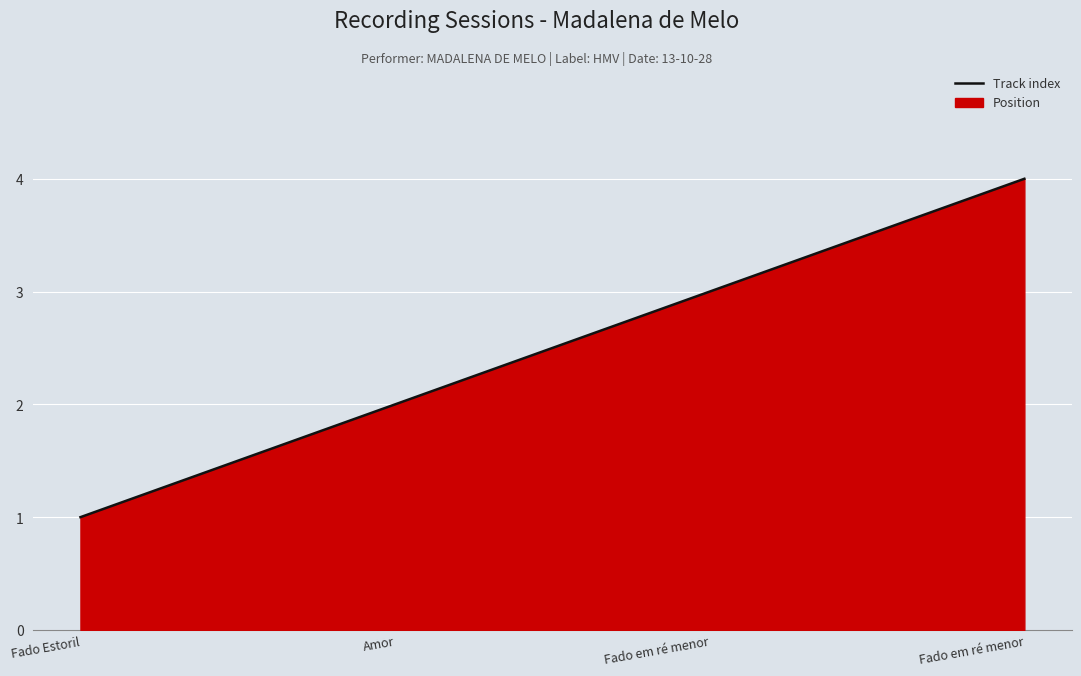

What is the change in value from Fado em ré menor to Fado em ré menor?

+1